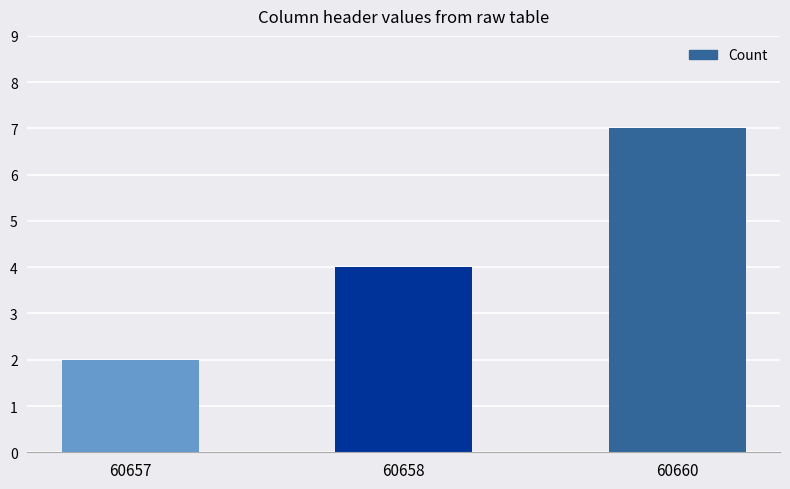

What is the difference between the maximum and minimum values?

5